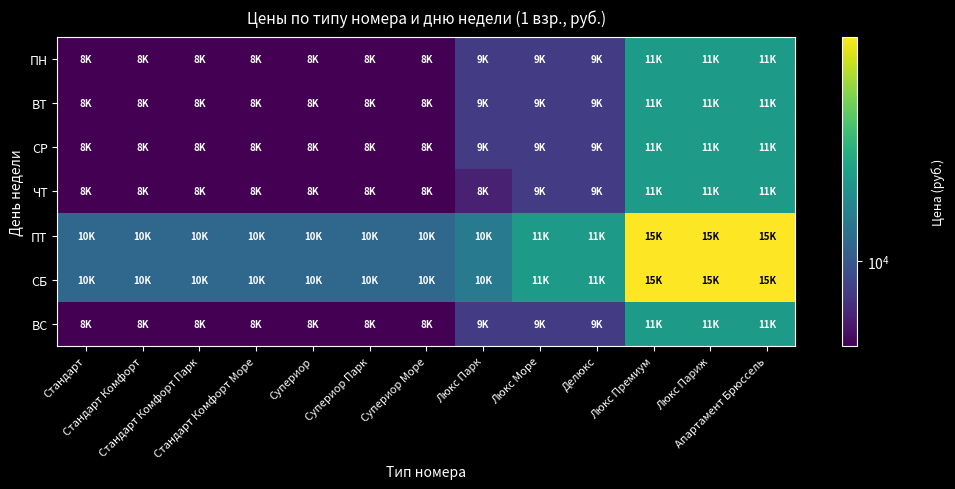

Reading right to left, extract all data points from this chart.

ПН: Апартамент Брюссель=11900	Люкс Париж=11900	Люкс Премиум=11900	Делюкс=9400	Люкс Море=9400	Люкс Парк=9400	Супериор Море=8400	Супериор Парк=8400	Супериор=8400	Стандарт Комфорт Море=8400	Стандарт Комфорт Парк=8400	Стандарт Комфорт=8400	Стандарт=8400
ВТ: Апартамент Брюссель=11900	Люкс Париж=11900	Люкс Премиум=11900	Делюкс=9400	Люкс Море=9400	Люкс Парк=9400	Супериор Море=8400	Супериор Парк=8400	Супериор=8400	Стандарт Комфорт Море=8400	Стандарт Комфорт Парк=8400	Стандарт Комфорт=8400	Стандарт=8400
СР: Апартамент Брюссель=11900	Люкс Париж=11900	Люкс Премиум=11900	Делюкс=9400	Люкс Море=9400	Люкс Парк=9400	Супериор Море=8400	Супериор Парк=8400	Супериор=8400	Стандарт Комфорт Море=8400	Стандарт Комфорт Парк=8400	Стандарт Комфорт=8400	Стандарт=8400
ЧТ: Апартамент Брюссель=11900	Люкс Париж=11900	Люкс Премиум=11900	Делюкс=9400	Люкс Море=9400	Люкс Парк=8900	Супериор Море=8400	Супериор Парк=8400	Супериор=8400	Стандарт Комфорт Море=8400	Стандарт Комфорт Парк=8400	Стандарт Комфорт=8400	Стандарт=8400
ПТ: Апартамент Брюссель=15900	Люкс Париж=15900	Люкс Премиум=15900	Делюкс=11900	Люкс Море=11900	Люкс Парк=10900	Супериор Море=10400	Супериор Парк=10400	Супериор=10400	Стандарт Комфорт Море=10400	Стандарт Комфорт Парк=10400	Стандарт Комфорт=10400	Стандарт=10400
СБ: Апартамент Брюссель=15900	Люкс Париж=15900	Люкс Премиум=15900	Делюкс=11900	Люкс Море=11900	Люкс Парк=10900	Супериор Море=10400	Супериор Парк=10400	Супериор=10400	Стандарт Комфорт Море=10400	Стандарт Комфорт Парк=10400	Стандарт Комфорт=10400	Стандарт=10400
ВС: Апартамент Брюссель=11900	Люкс Париж=11900	Люкс Премиум=11900	Делюкс=9400	Люкс Море=9400	Люкс Парк=9400	Супериор Море=8400	Супериор Парк=8400	Супериор=8400	Стандарт Комфорт Море=8400	Стандарт Комфорт Парк=8400	Стандарт Комфорт=8400	Стандарт=8400